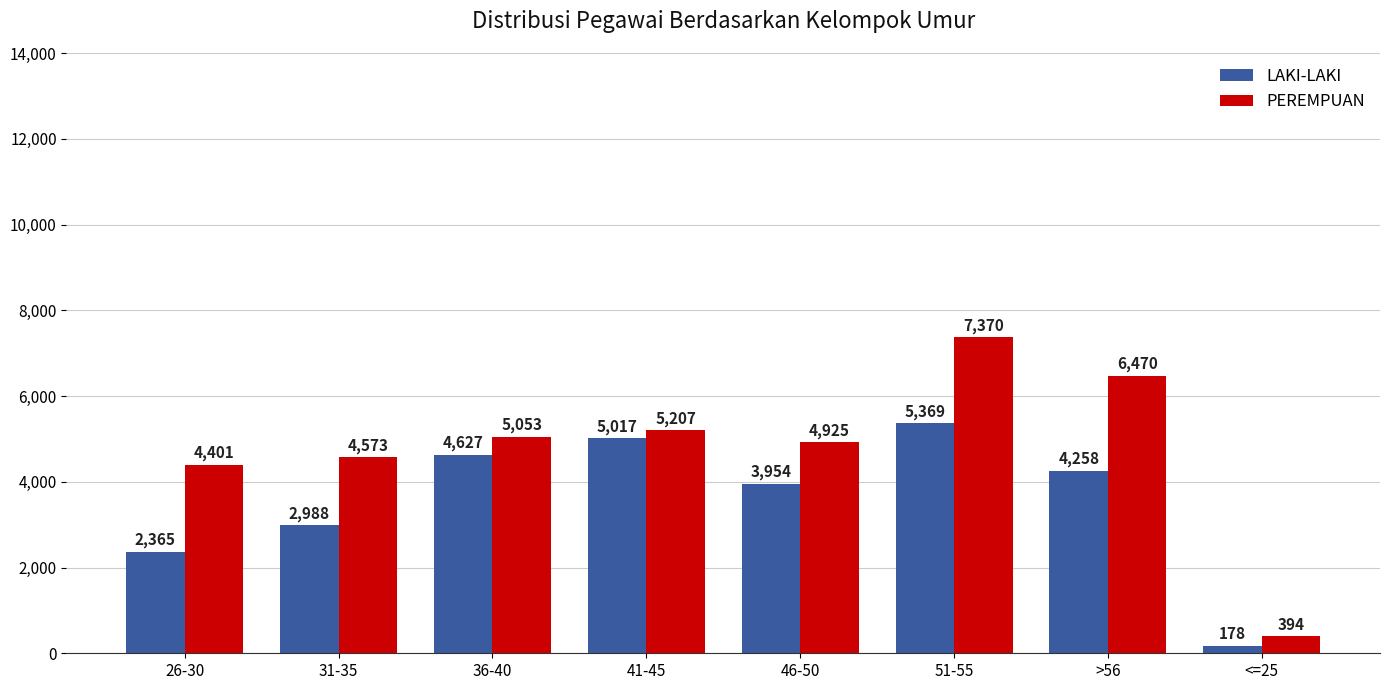

Are the bars horizontal?

No